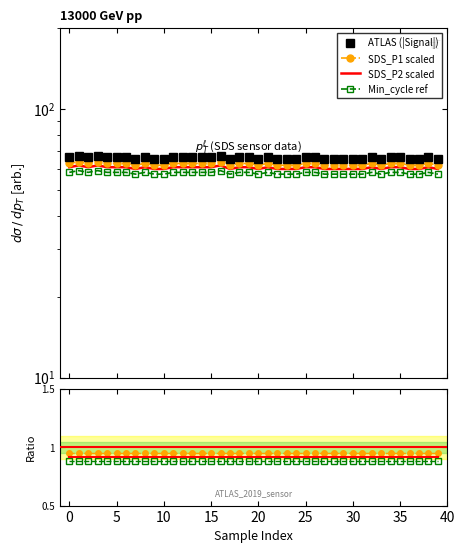

True or false: SDS_P2 scaled has more than 1 interior local peaks.

False